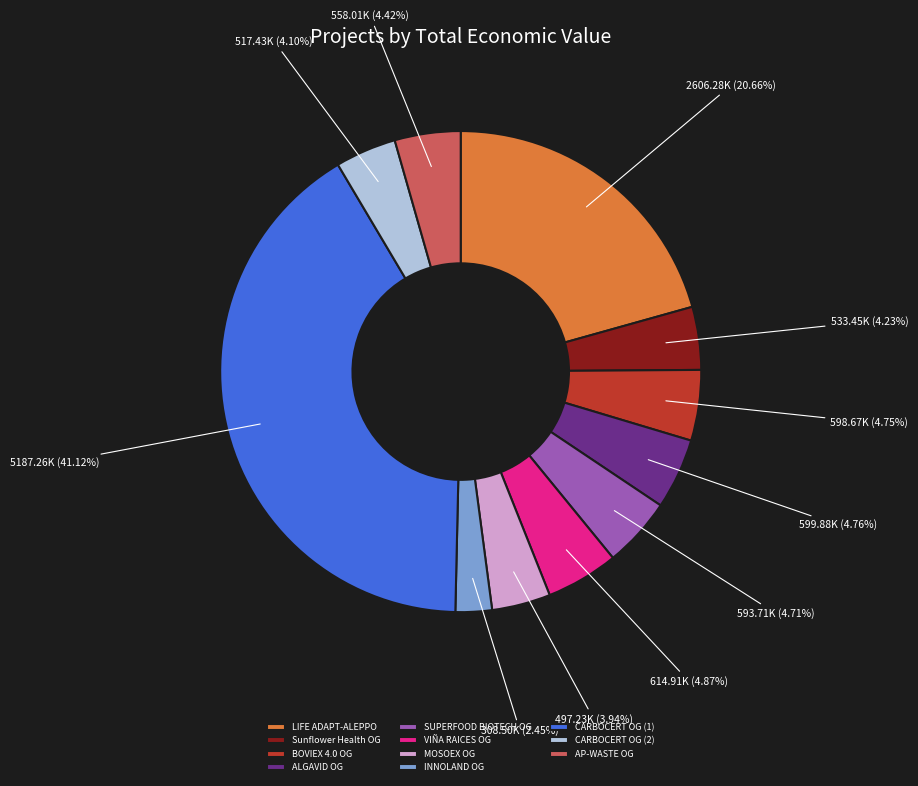

Between MOSOEX OG and CARBOCERT OG (1), which is larger?

CARBOCERT OG (1)